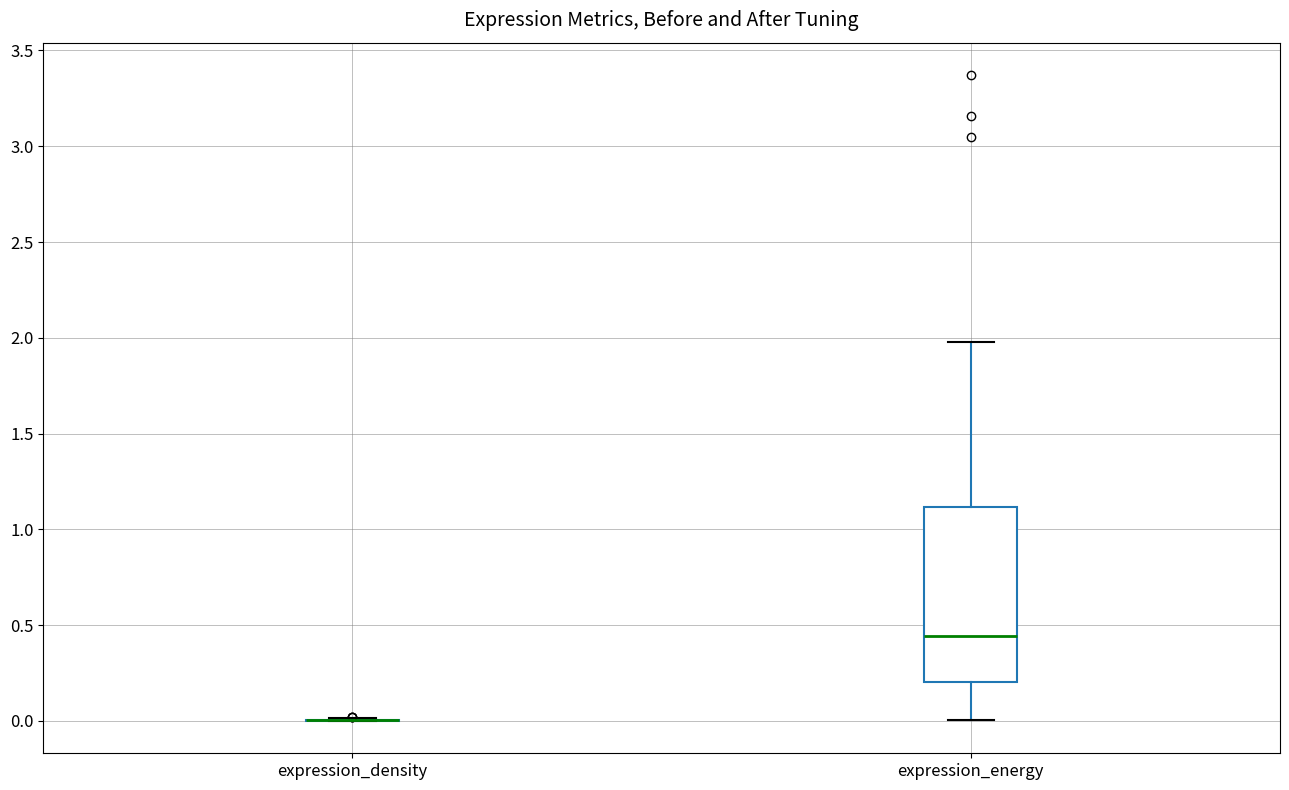

Reading left to right, read every box against the y-axis: the position of its median line, the range the box covers, and the ends of its whiskers. The values are not printed on the chart, so give them approximately, as read against the axis.

expression_density: box collapsed to a line at 0.00, whiskers 0.00 to 0.00
expression_energy: median 0.45, box 0.20 to 1.10, whiskers 0.00 to 2.00